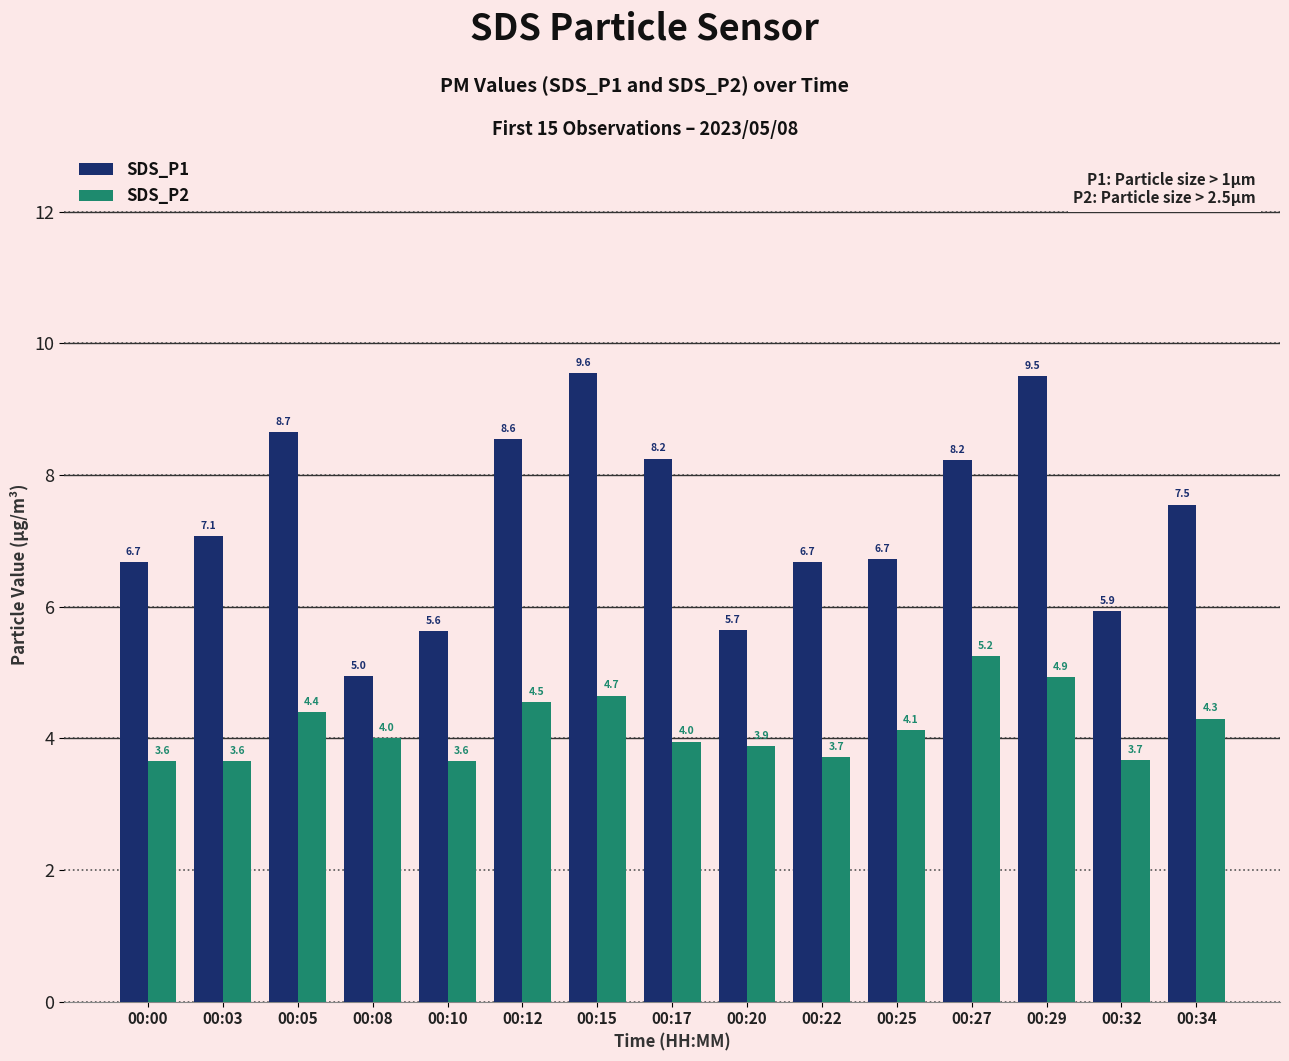

What is the difference between the maximum and minimum values in the SDS_P2 series?

1.6